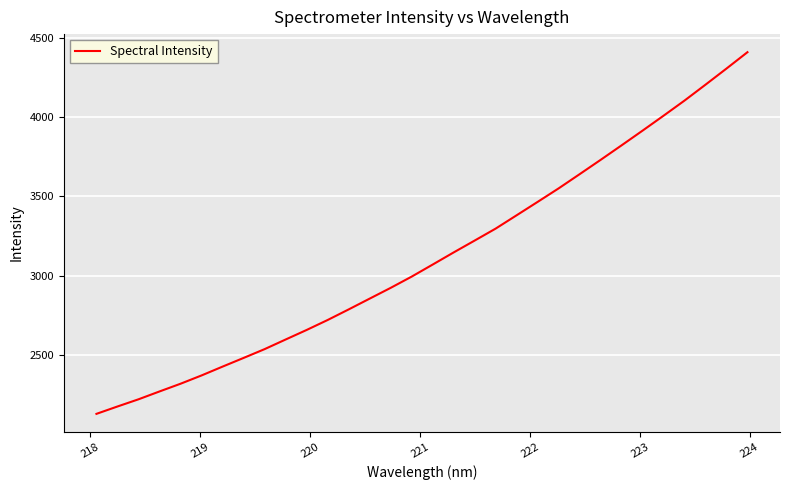

What is the maximum value shown in the chart?

4408.5